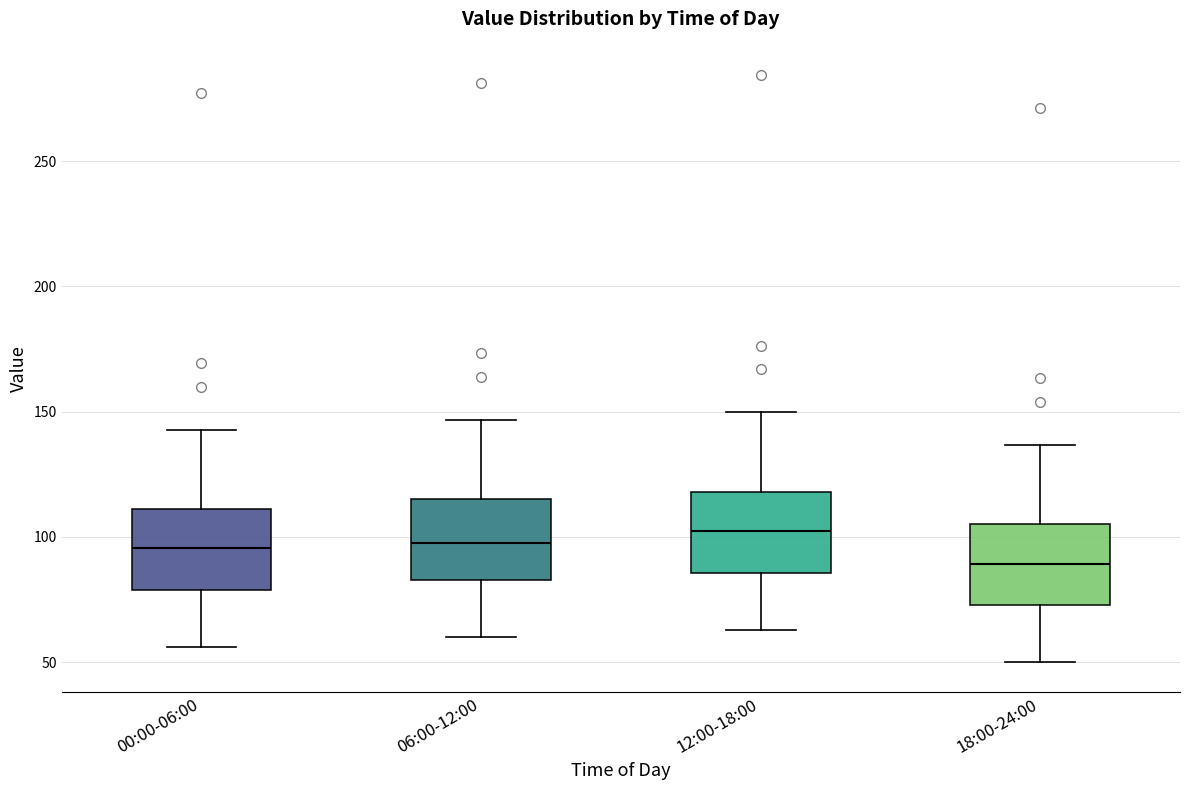

Where does the median line of the box for 12:00-18:00 sit on the y-axis? The values are not printed on the chart, so give them approximately, as read against the axis.

100